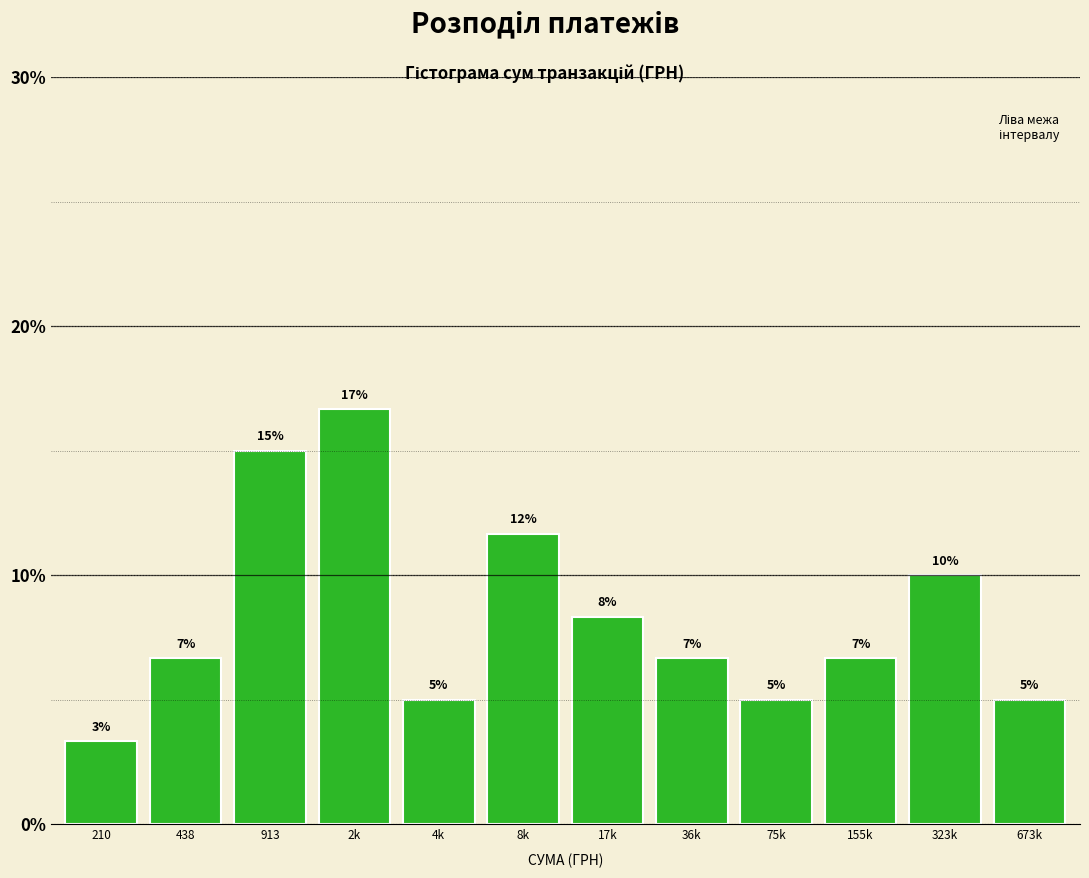

How many bars are there in total?

12